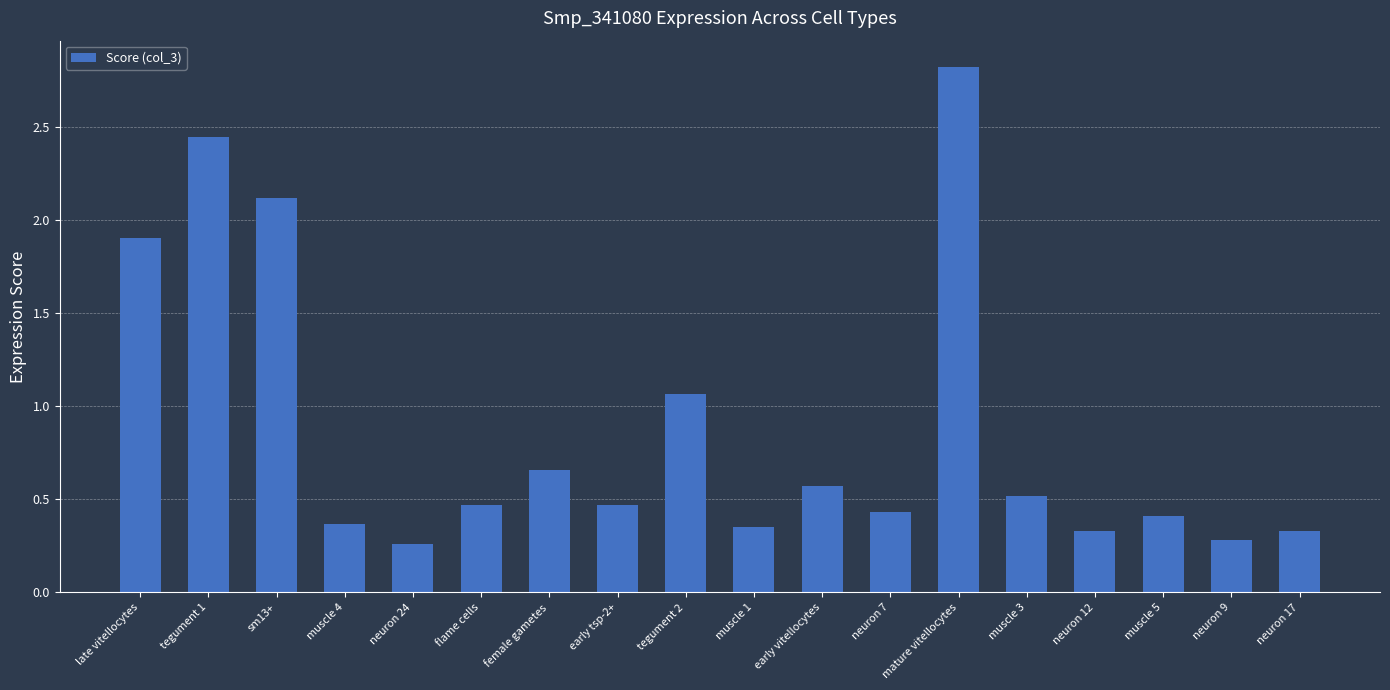

At which category does the chart reach its minimum across all series?

neuron 24